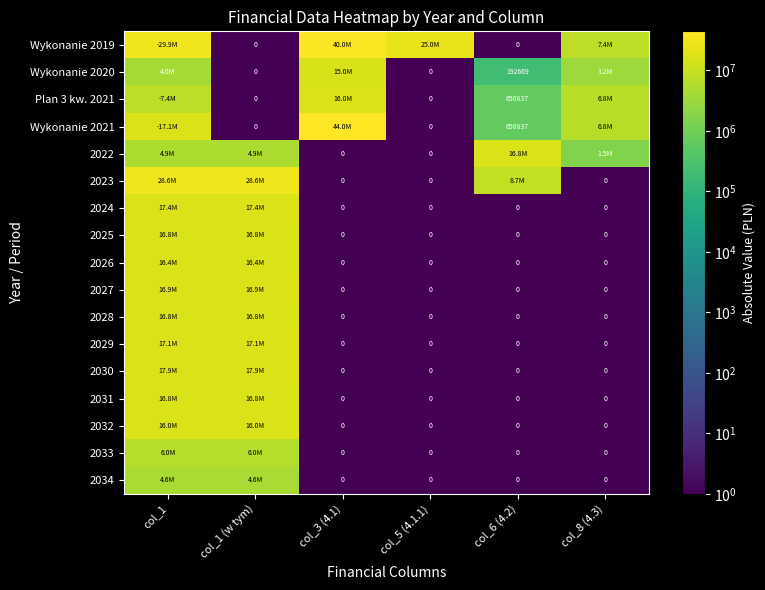

How many distinct data groups are displayed?

17